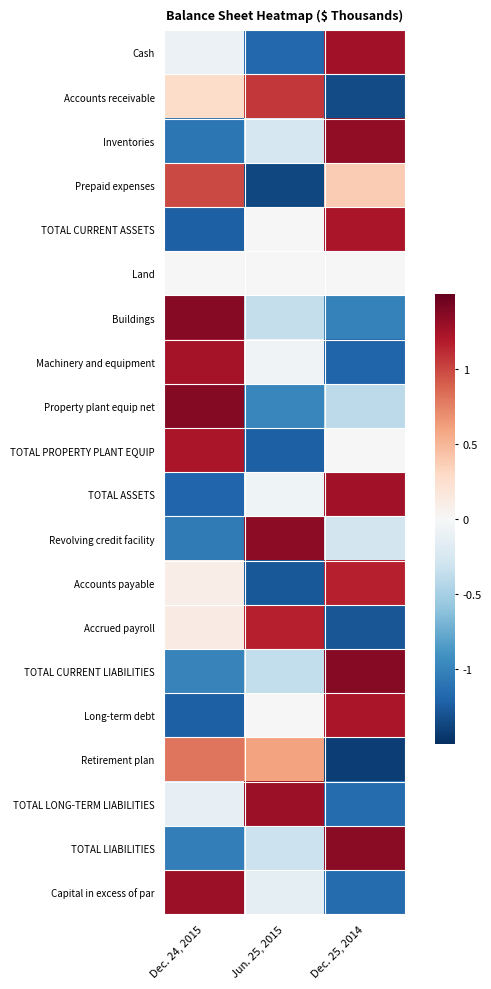

How many data points does each series have?

3